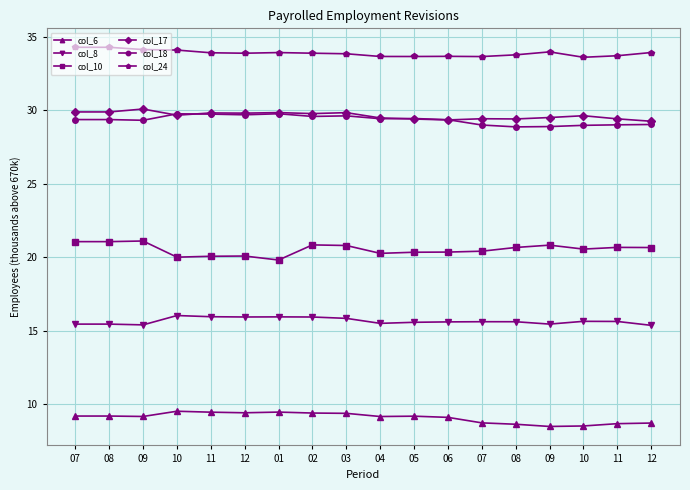

The value of col_18 at 02 is 13.2. True or false?

False